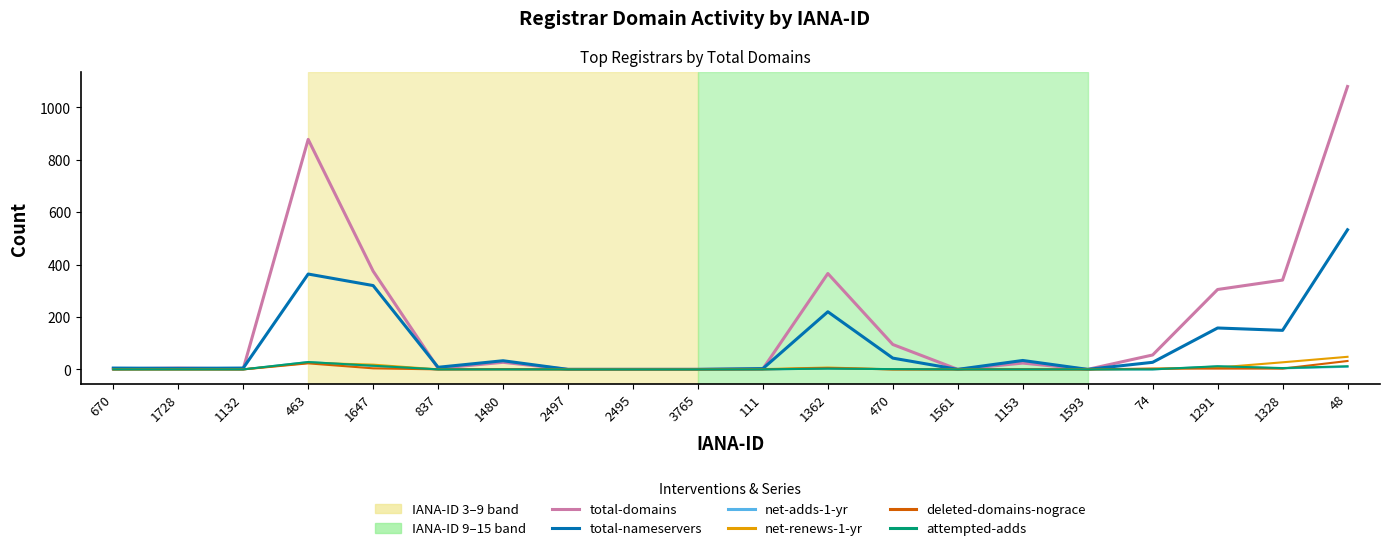

Which series has the largest total across all categories?

total-domains